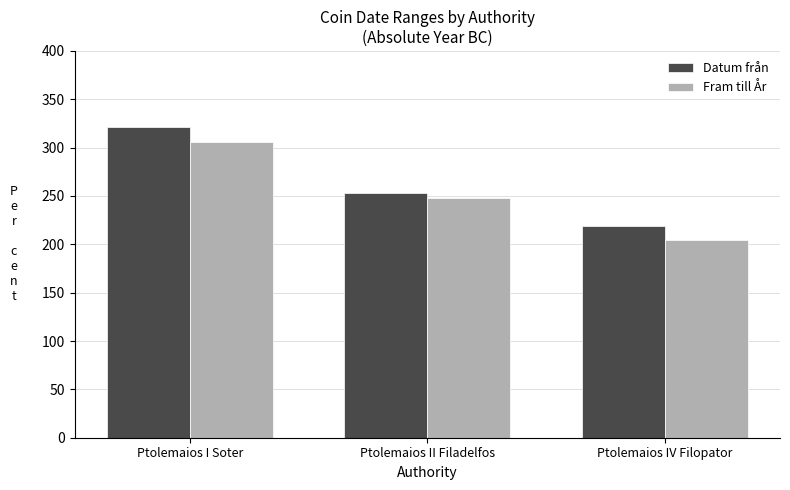

How many Fram till År values are between 204 and 306?

3